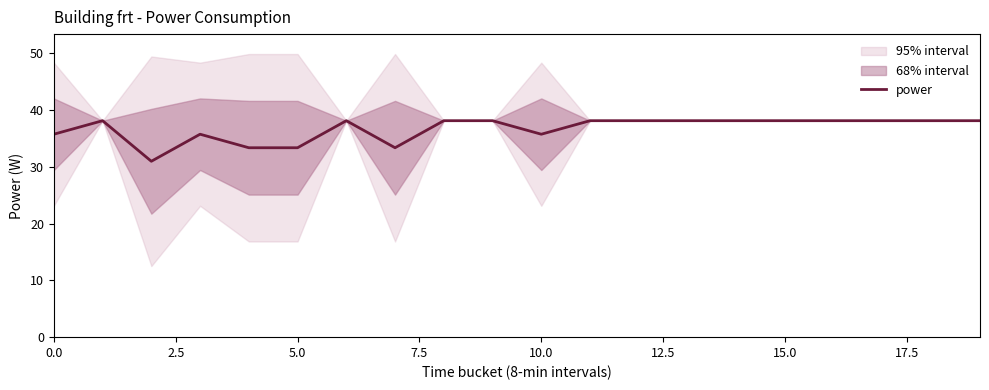

Approximately how many times larger is the value at 15.0 compared to 10.0?

1.1